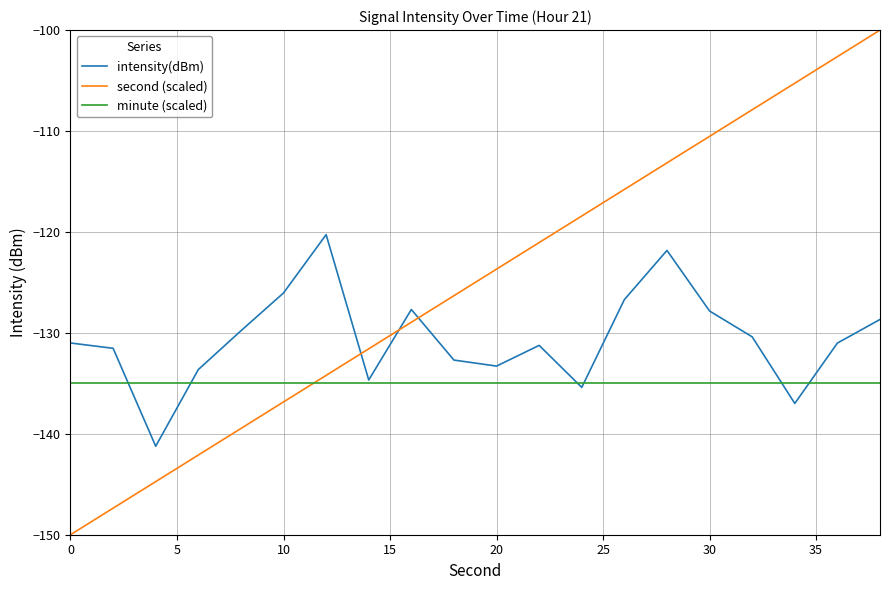

List the series in order of their peak value, highest first.

second (scaled), intensity(dBm), minute (scaled)